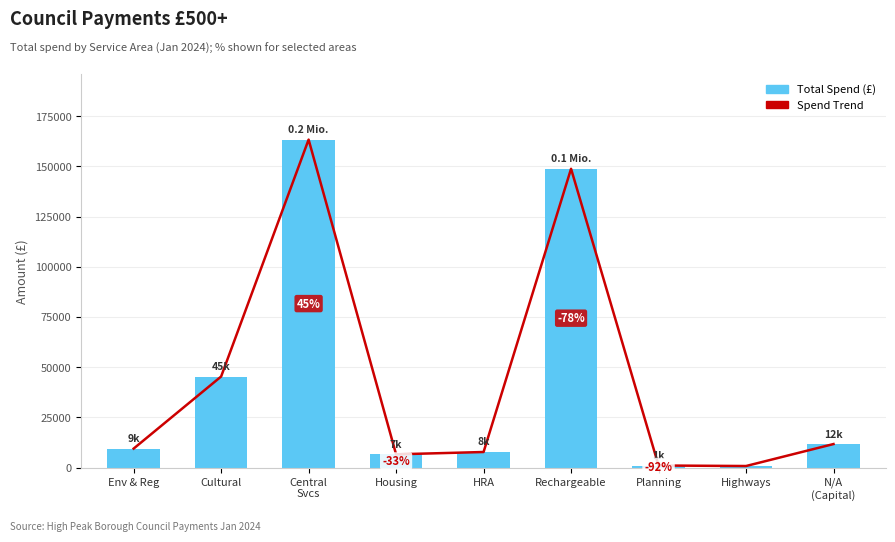

Approximately how many times larger is the value at Highways compared to Planning?

0.8